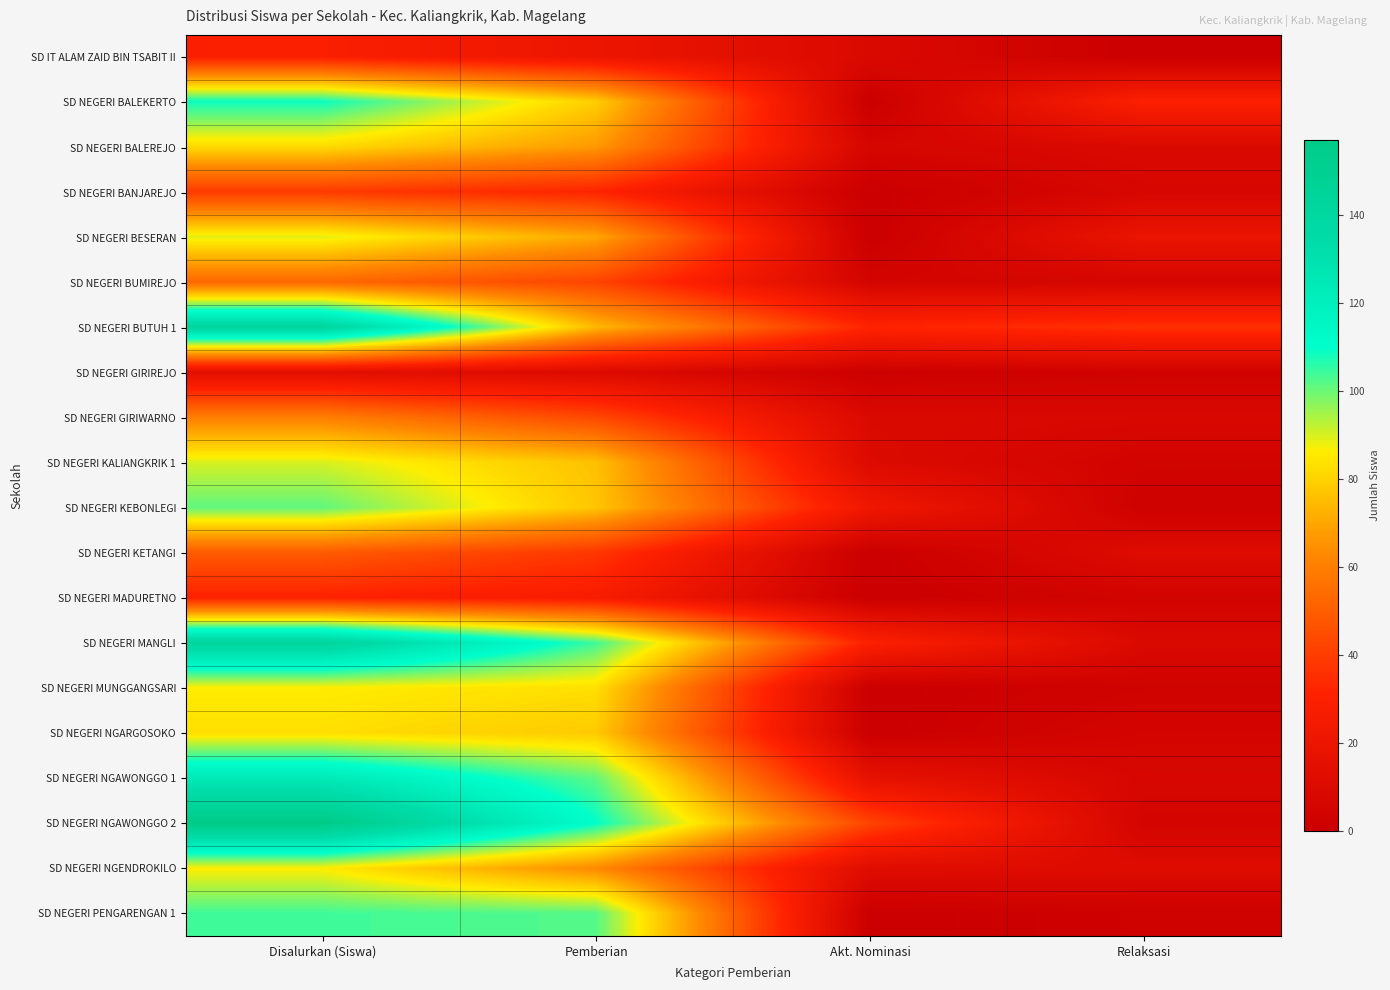

What is the difference between the highest and lowest values at Disalurkan (Siswa)?

143